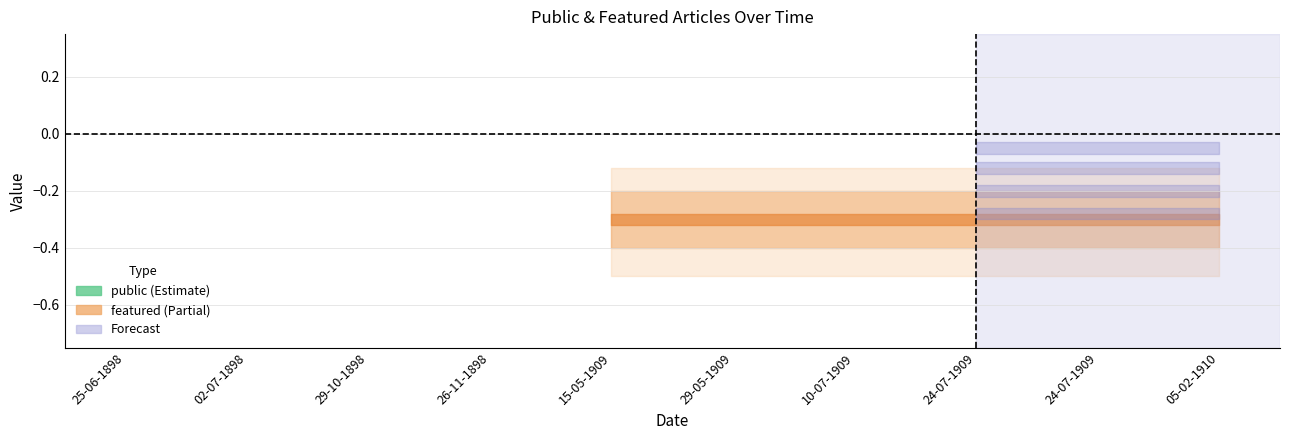

List the series in order of their overall mean, lowest first.

featured, public